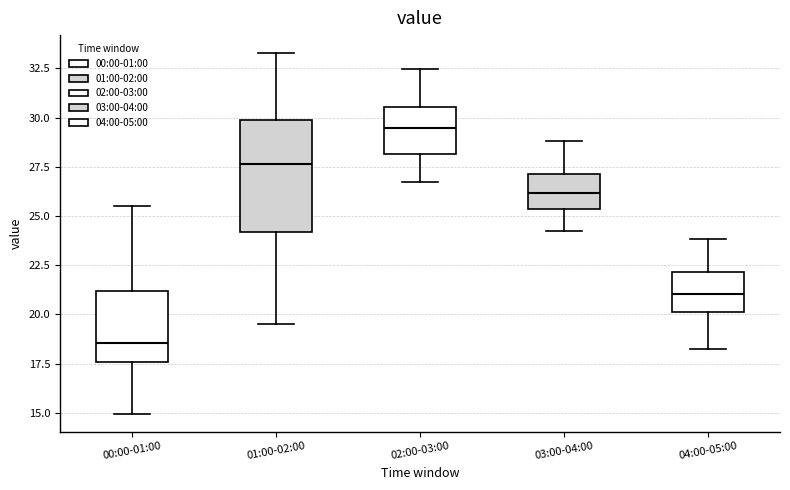

Reading left to right, transcribe this box plot: for each box, give where its median line is, the range the box spans, and where its two whiskers end, as read against the y-axis. The values are not printed on the chart, so give them approximately, as read against the axis.

00:00-01:00: median 18.5, box 17.5 to 21.0, whiskers 15.0 to 25.5
01:00-02:00: median 27.5, box 24.0 to 30.0, whiskers 19.5 to 33.5
02:00-03:00: median 29.5, box 28.0 to 30.5, whiskers 26.5 to 32.5
03:00-04:00: median 26.0, box 25.5 to 27.0, whiskers 24.0 to 29.0
04:00-05:00: median 21.0, box 20.0 to 22.0, whiskers 18.0 to 24.0